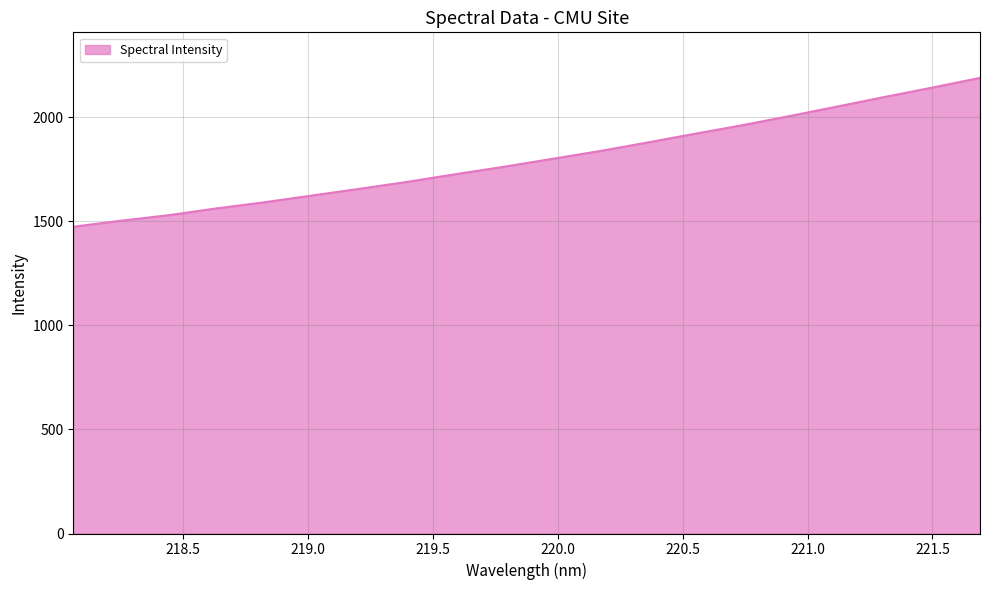

What is the smallest value displayed?

1473.8